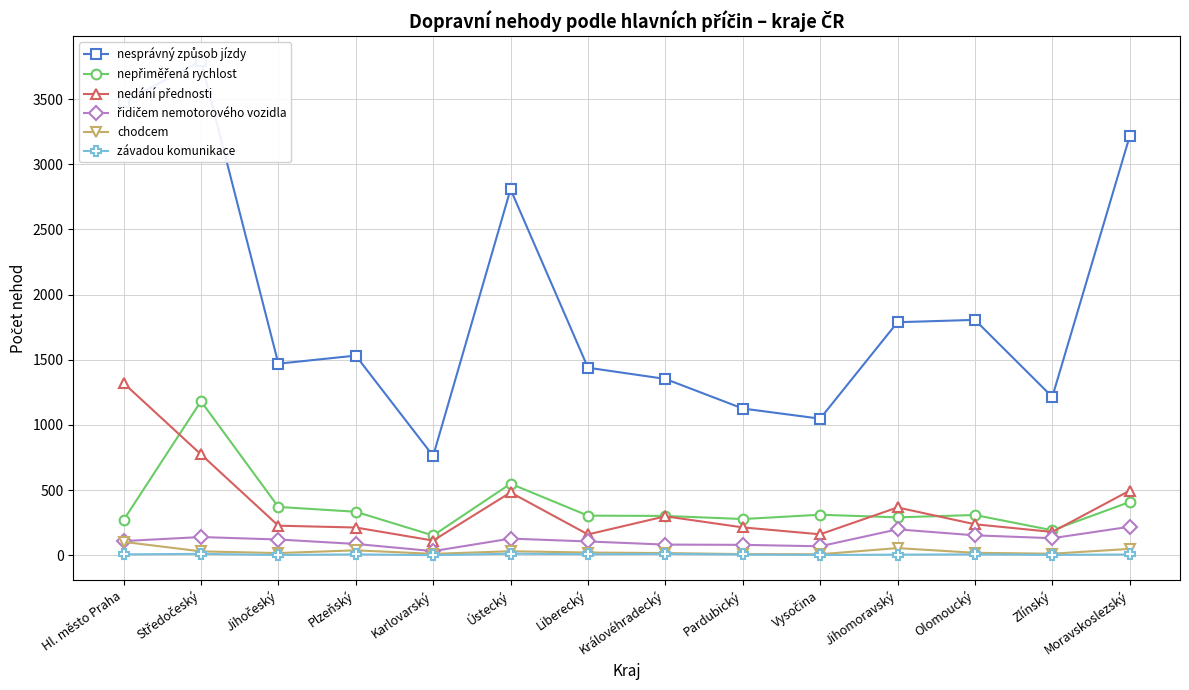

In nepřiměřená rychlost, how many points are higher than both neighbors (excluding endpoints)?

4